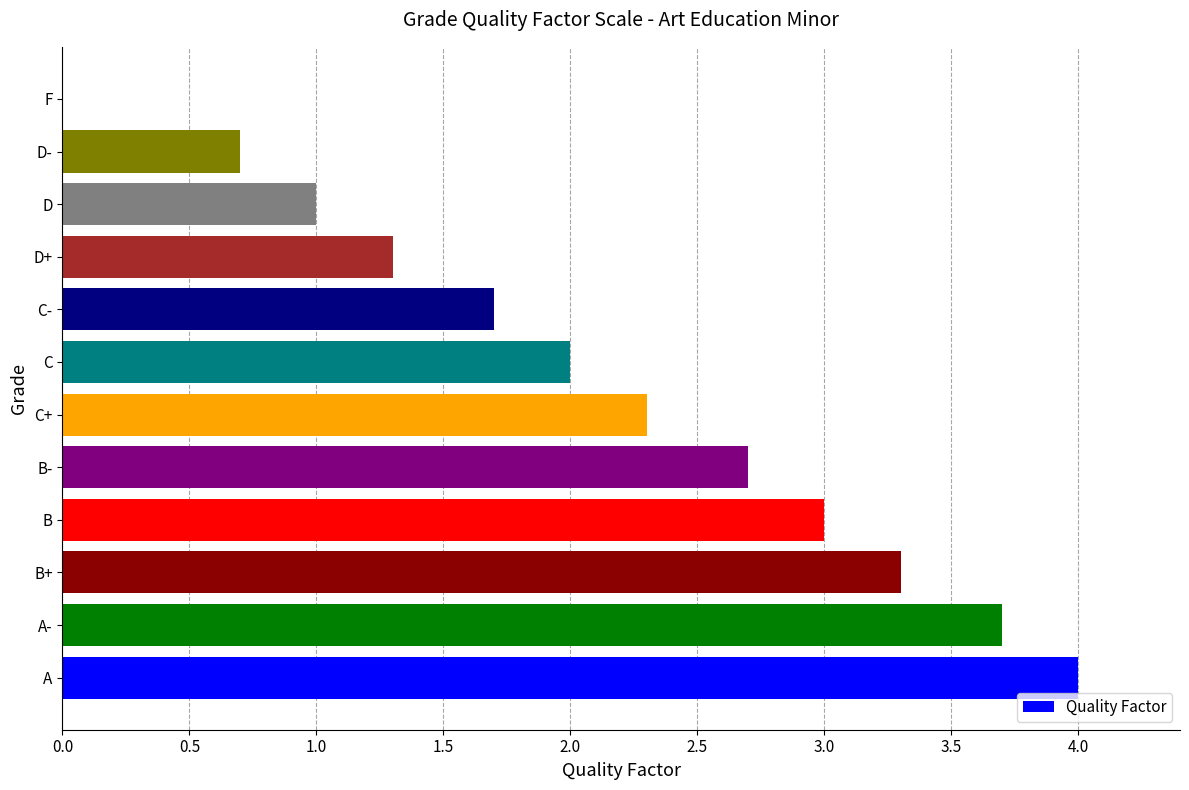

Is it true that the value at D- is 1.0?

False